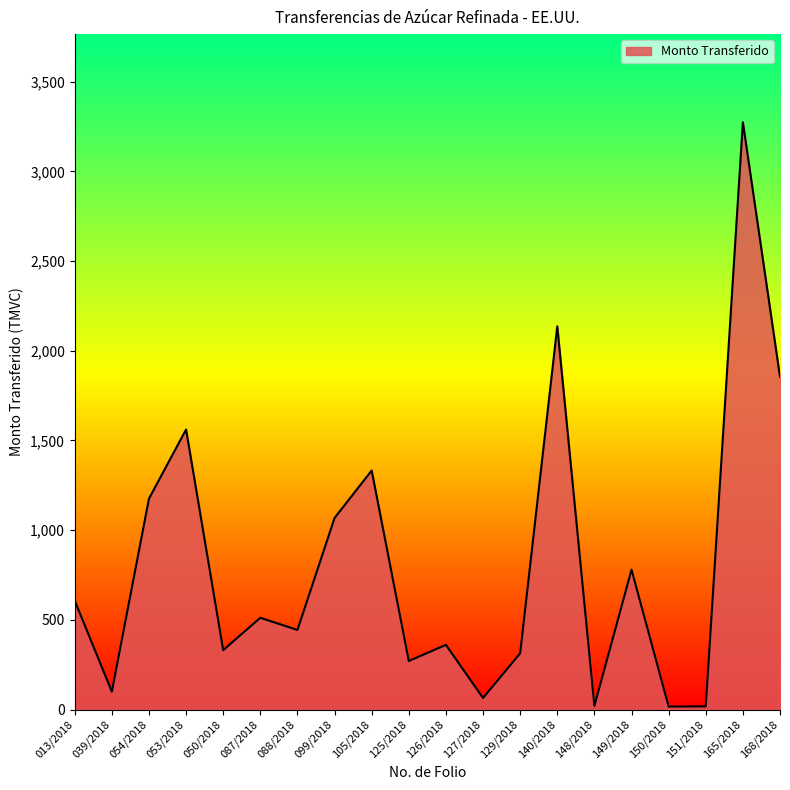

Does the chart have visible grid lines?

No